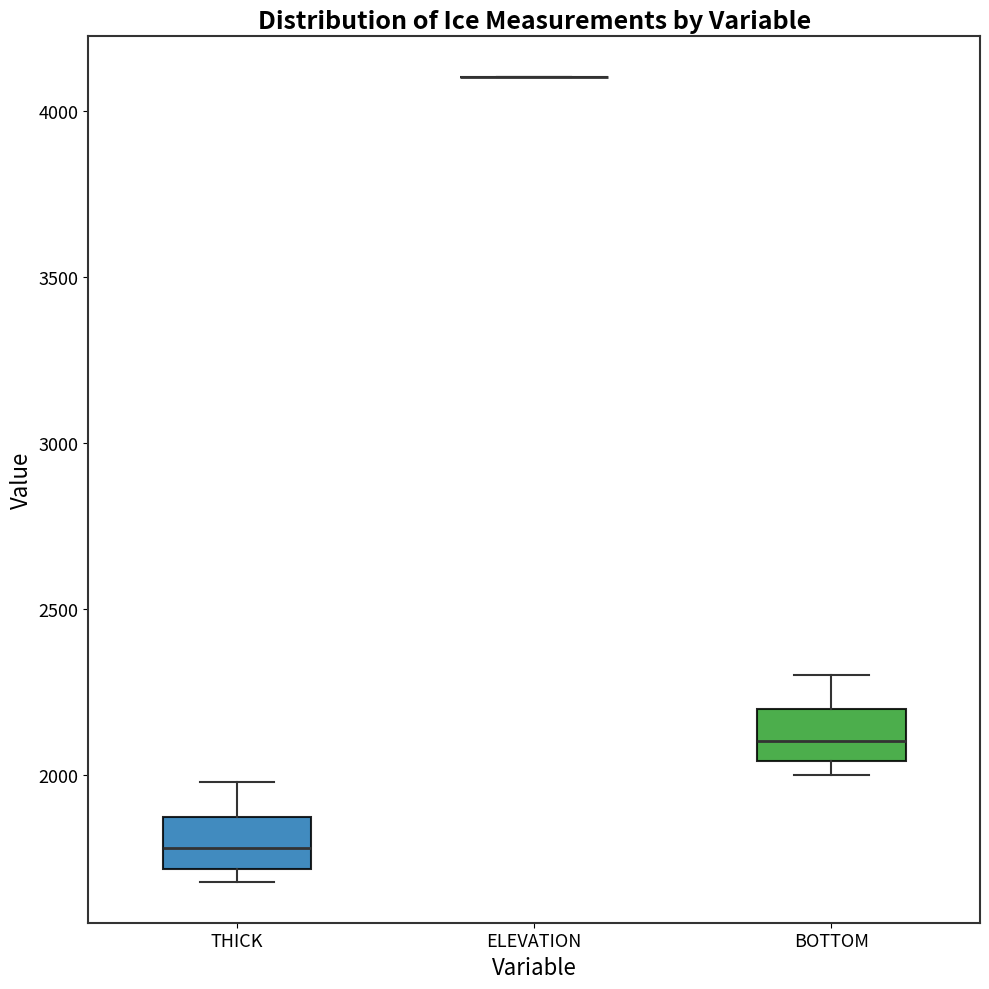

Where is the upper edge of the box for BOTTOM on the y-axis? The values are not printed on the chart, so give them approximately, as read against the axis.

2200